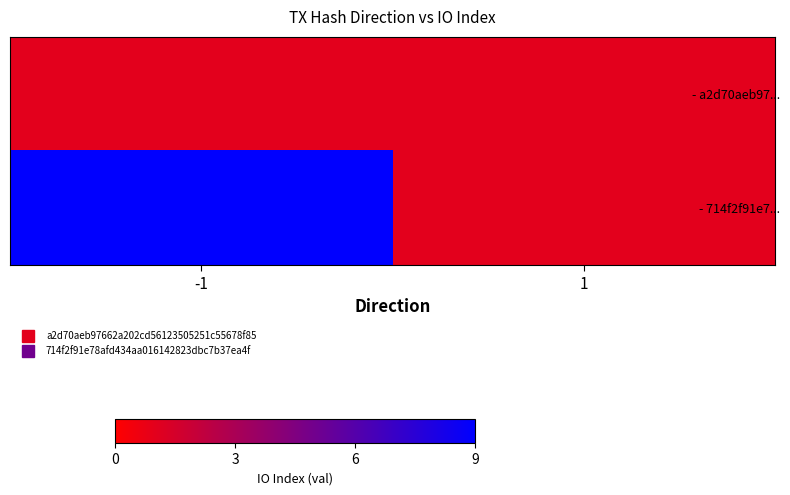

At which category does the chart reach its peak across all series?

-1